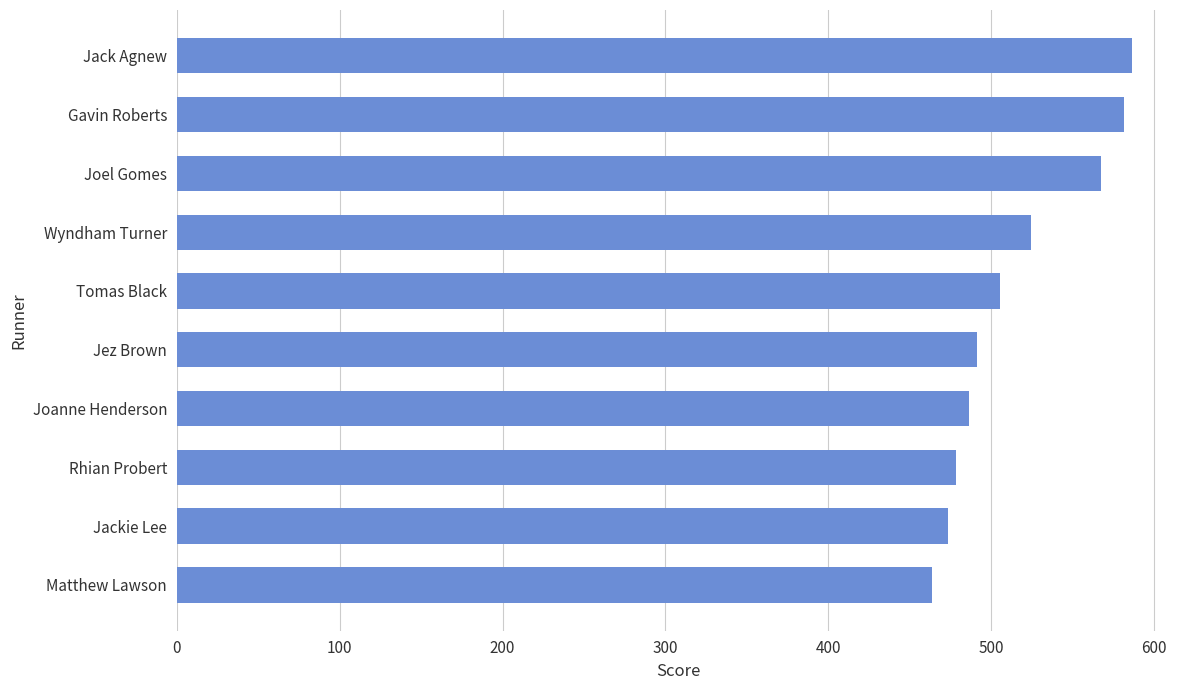

What is the greatest value displayed?

586.6